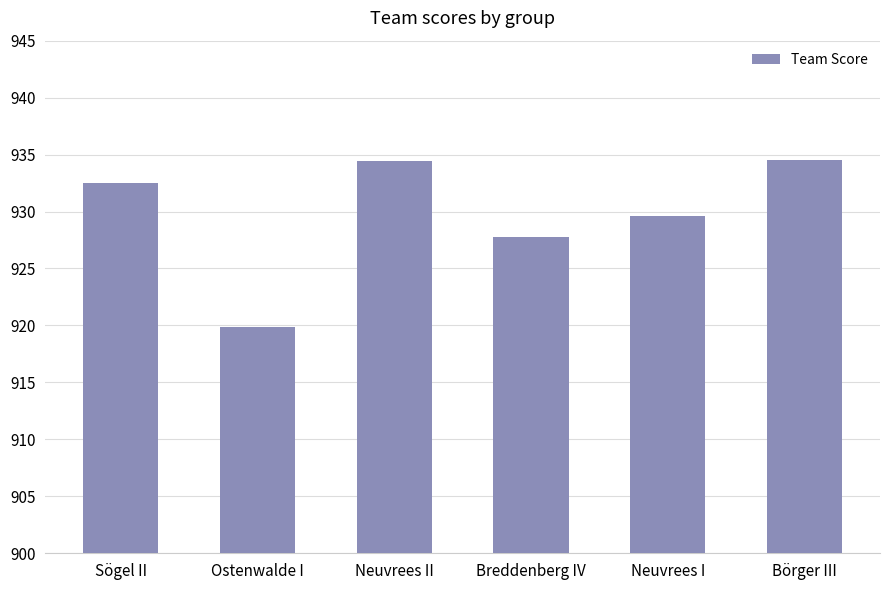

What is the smallest value displayed?

919.9